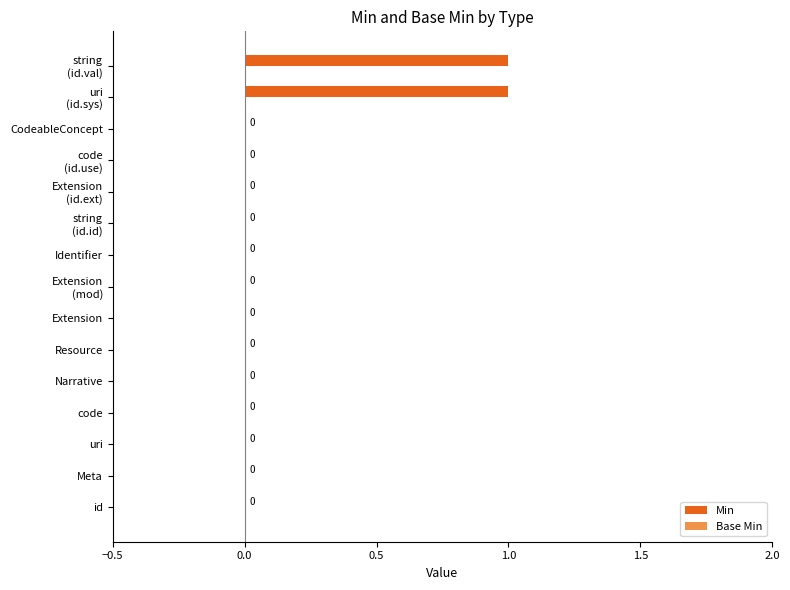

The value at id is 1. True or false?

False